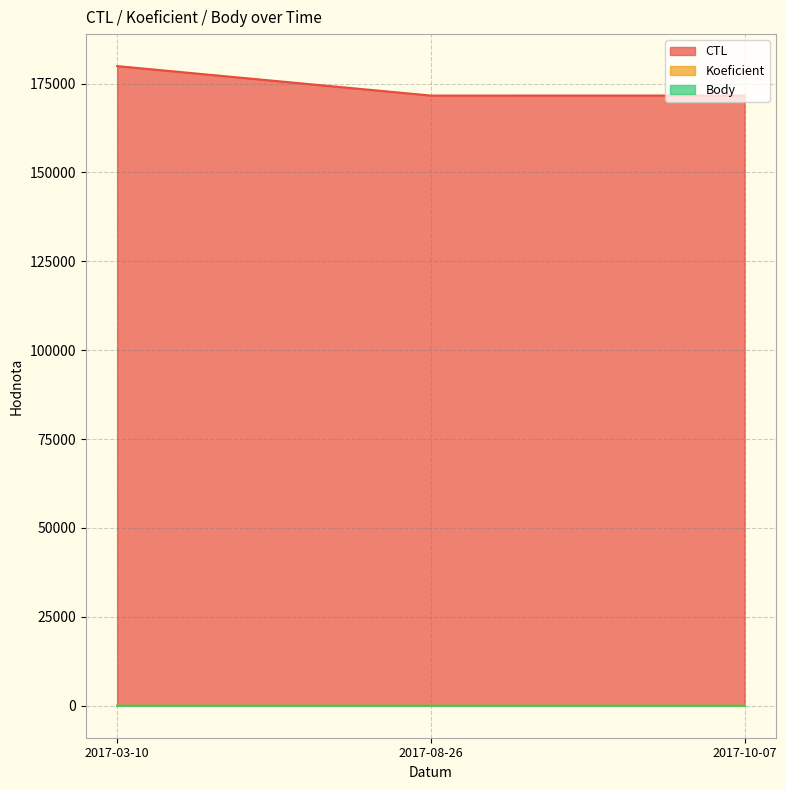

What position from the right is 2017-08-26?

2